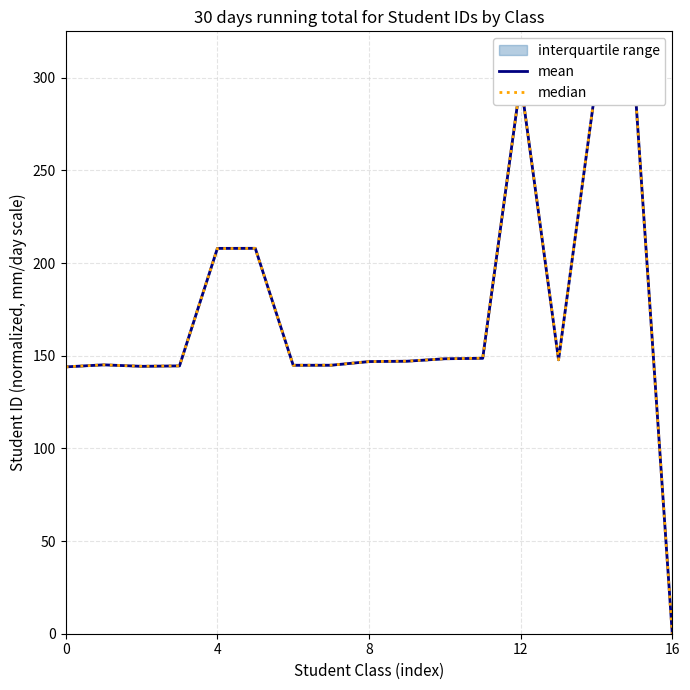

Count the number of categories in the chart.

17